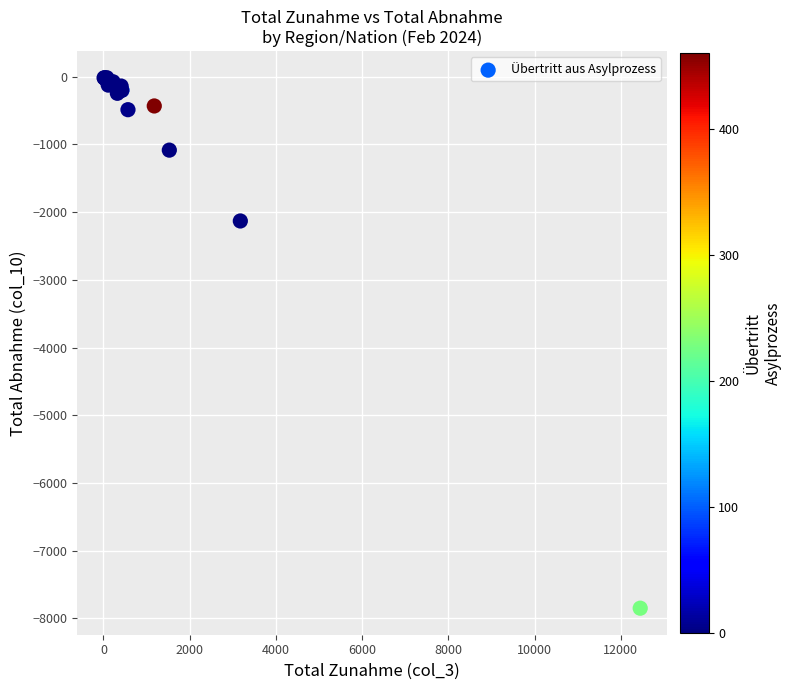

What Y value in the scatter plot is closest to -3932?

-2131